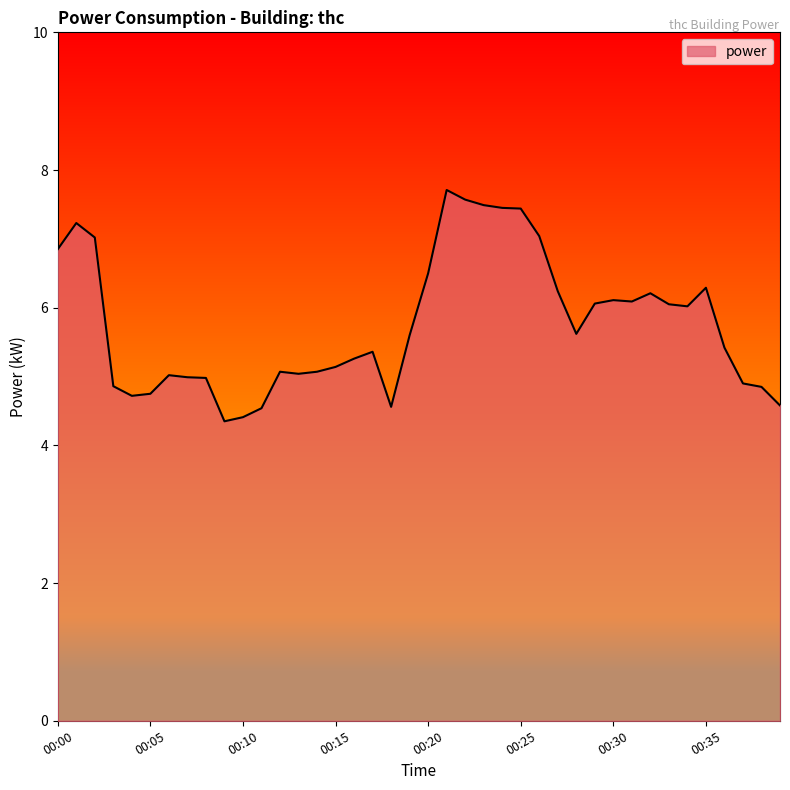

What is the difference between the maximum and minimum values?

3.4